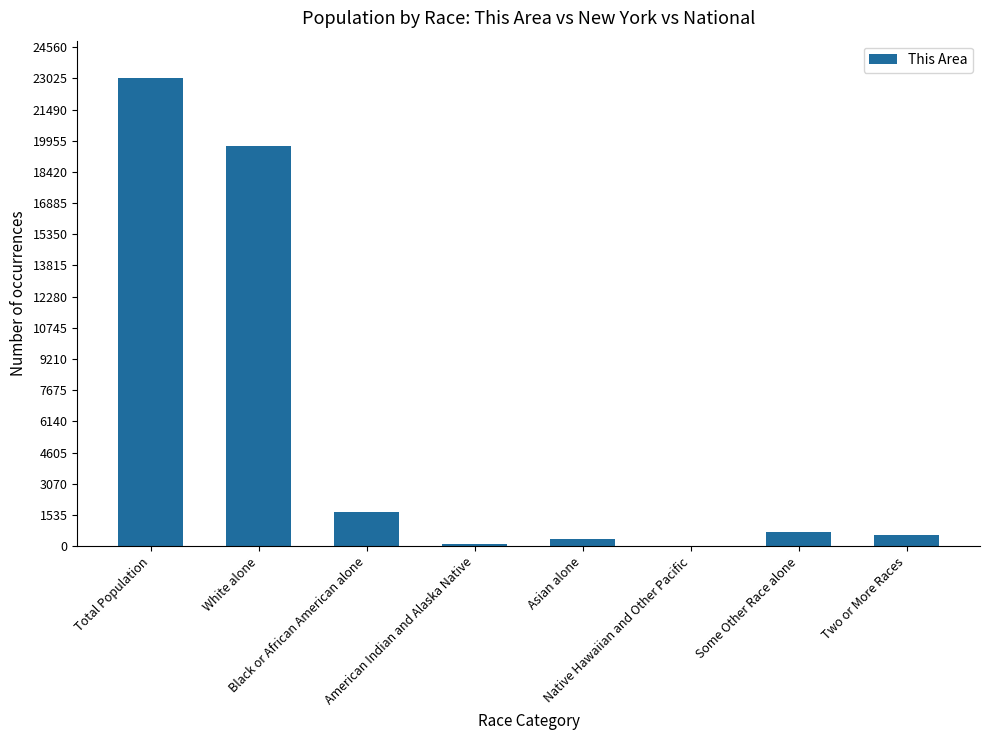

Reading left to right, list all the values displayed in this chart.

Total Population=23035	White alone=19679	Black or African American alone=1679	American Indian and Alaska Native=81	Asian alone=347	Native Hawaiian and Other Pacific=3	Some Other Race alone=706	Two or More Races=540